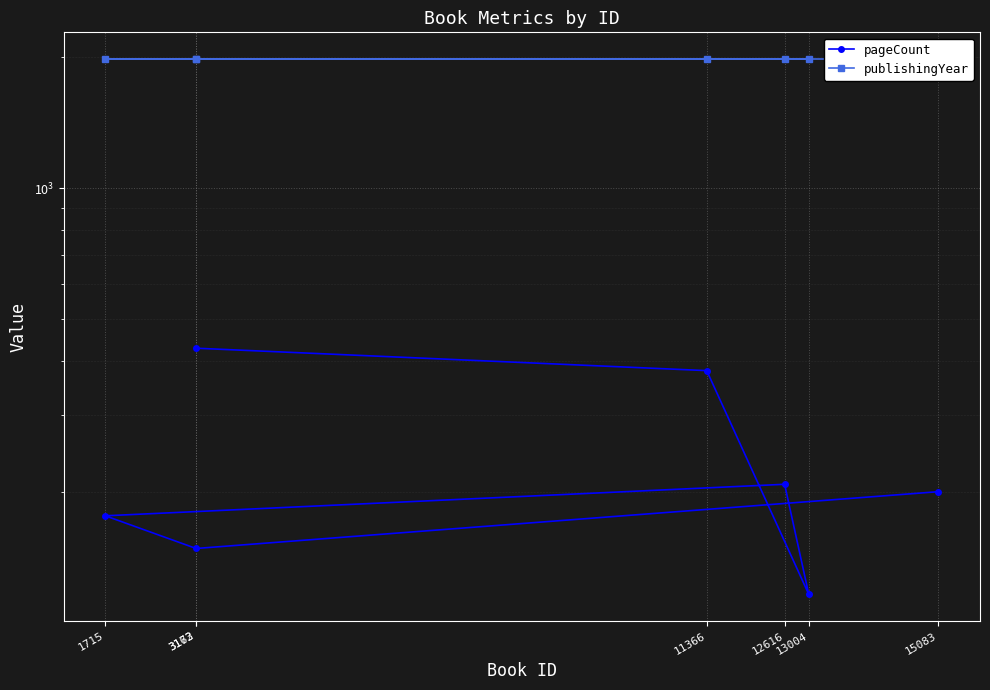

What is the greatest value displayed?

1982